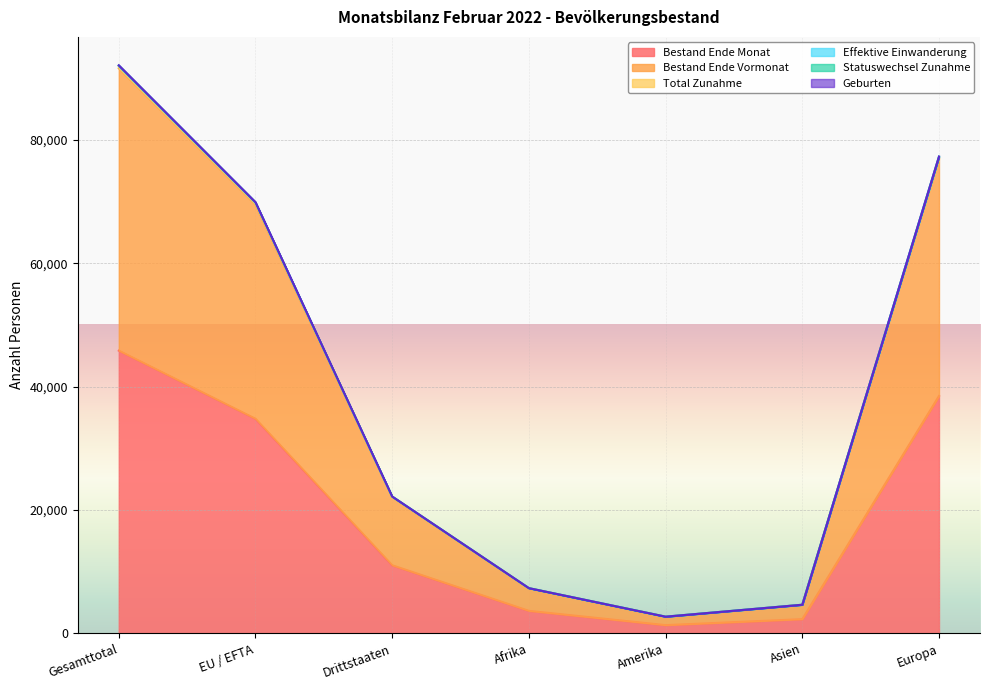

True or false: Bestand Ende Monat and Total Zunahme cross at least once.

False